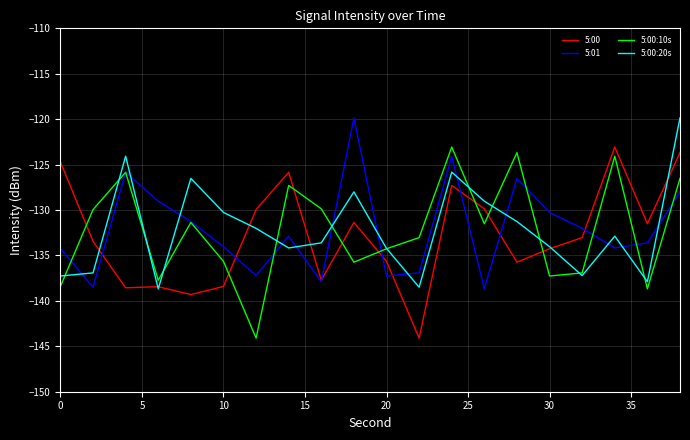

How many times do 5:00:20s and 5:01 cross each other?

13